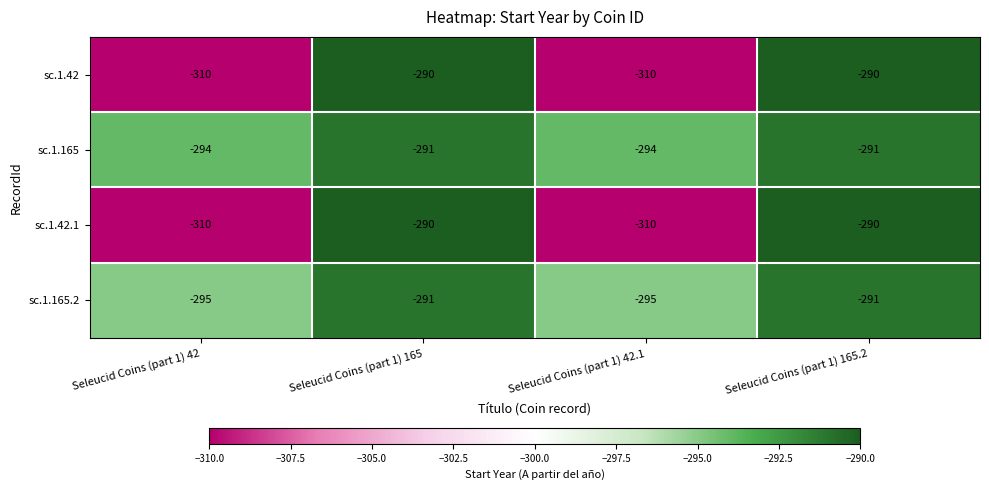

The sc.1.165.2 series shows -291 at Seleucid Coins (part 1) 165. True or false?

True